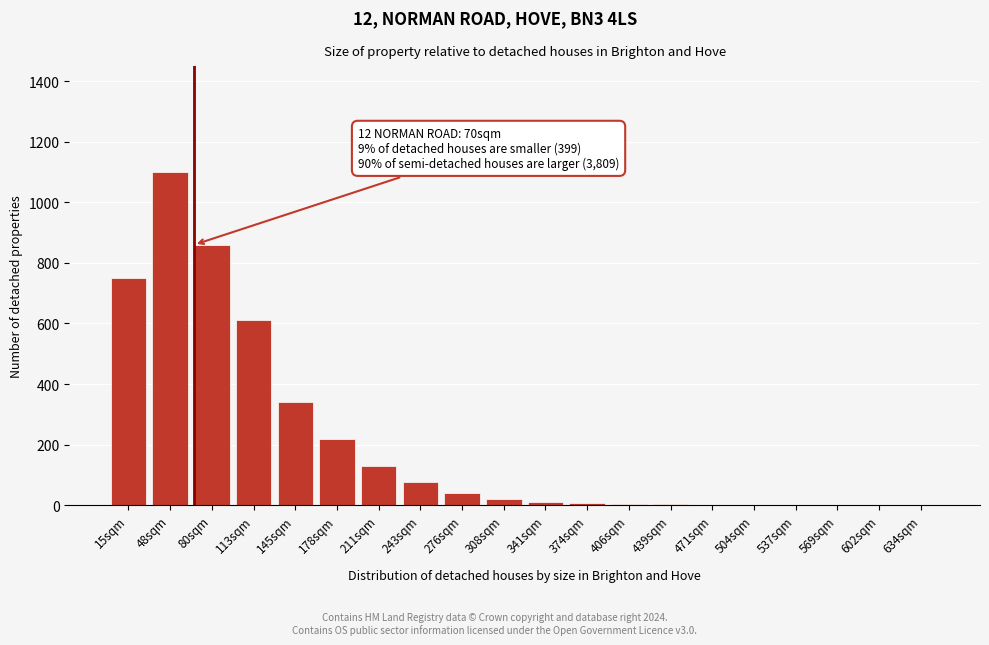

What is the change in value from 48sqm to 178sqm?

-880